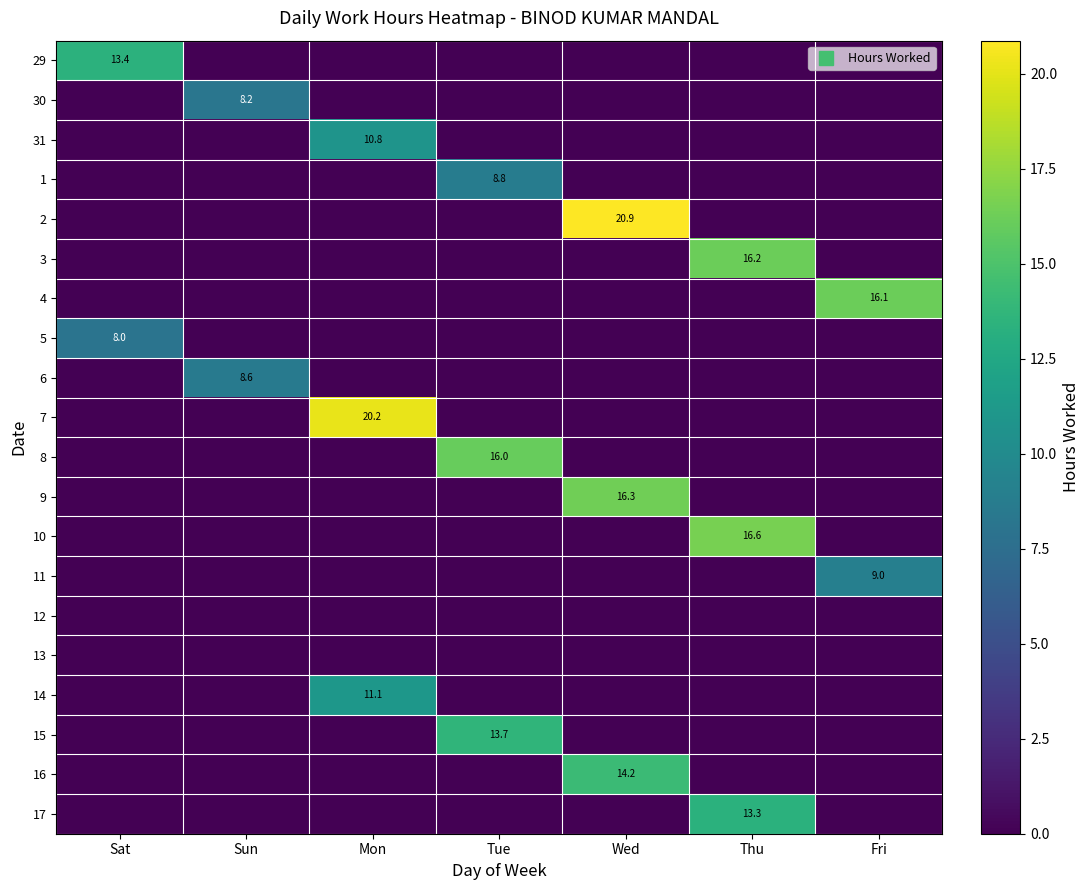

Rank the categories by 15 value from highest to lowest.

Tue, Sat, Sun, Mon, Wed, Thu, Fri